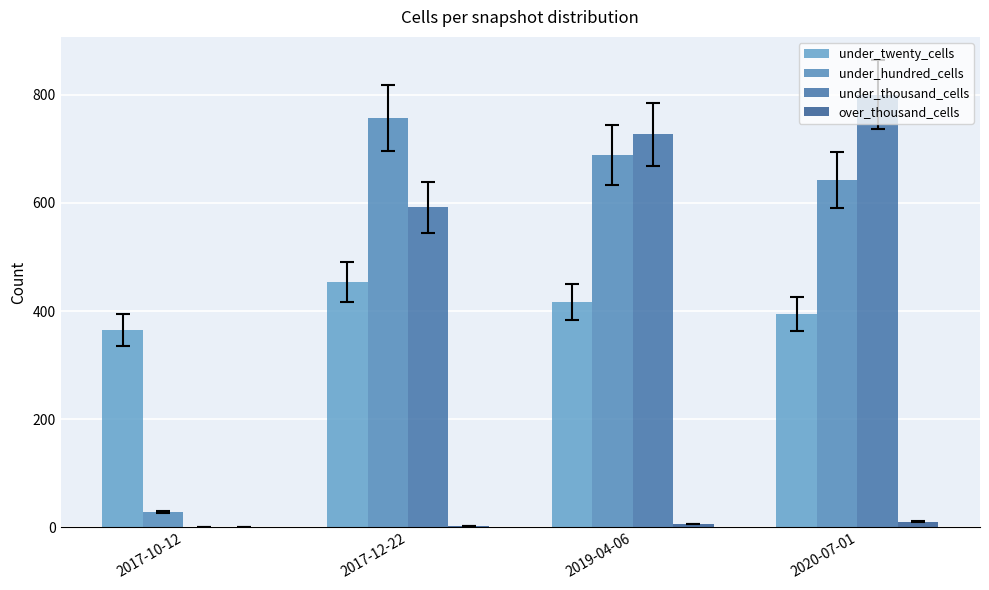

Count the number of data series in this chart.

4